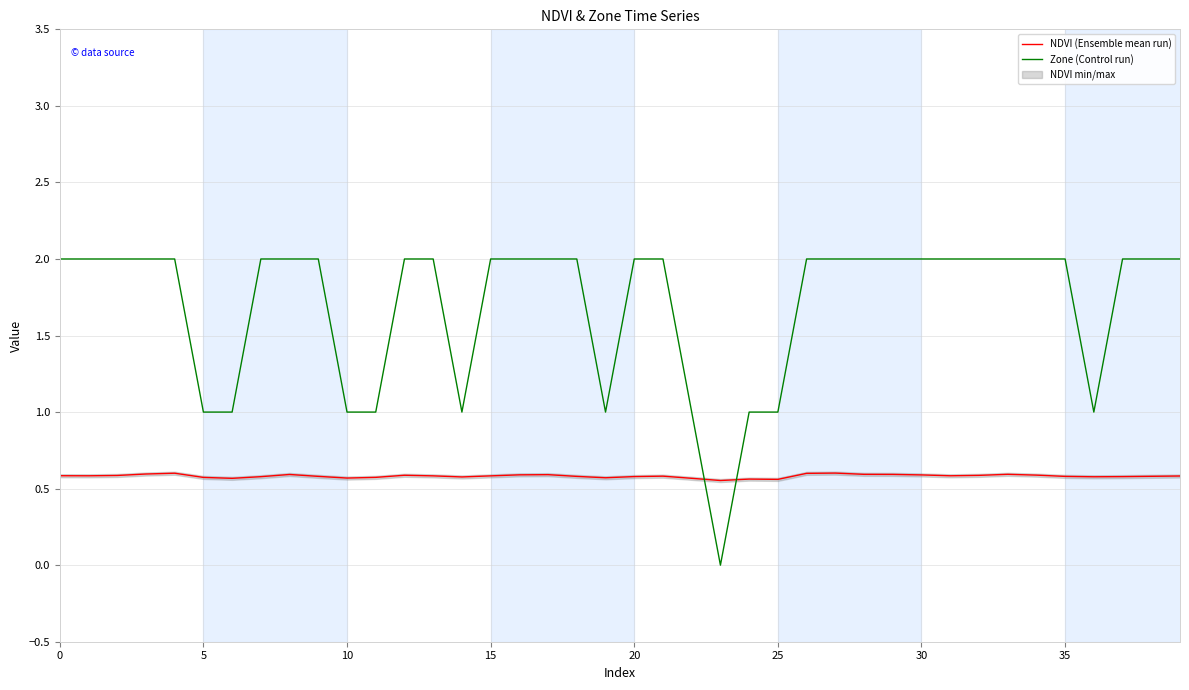

How many intersections are there between Zone (Control run) and NDVI (Ensemble mean run)?

2